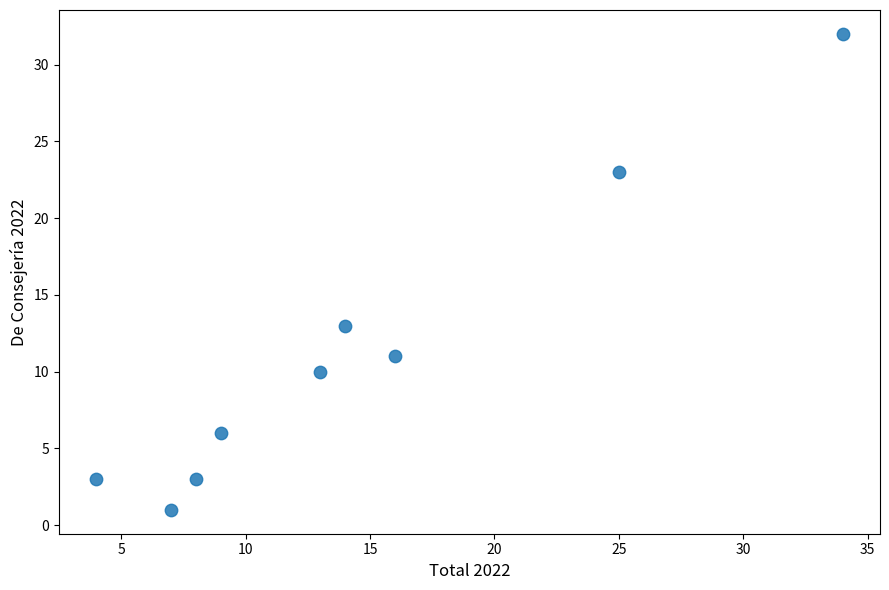

What Y value in the scatter plot is closest to 16?

13